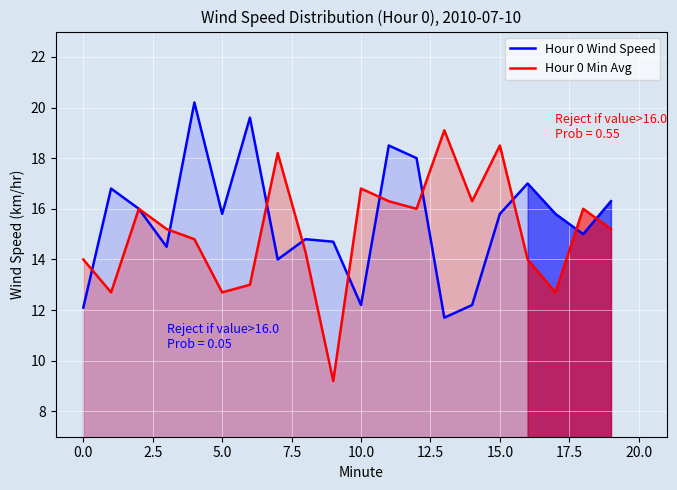

Rank the series by their average value, from highest to lowest.

Hour 0 Wind Speed, Hour 0 Min Avg